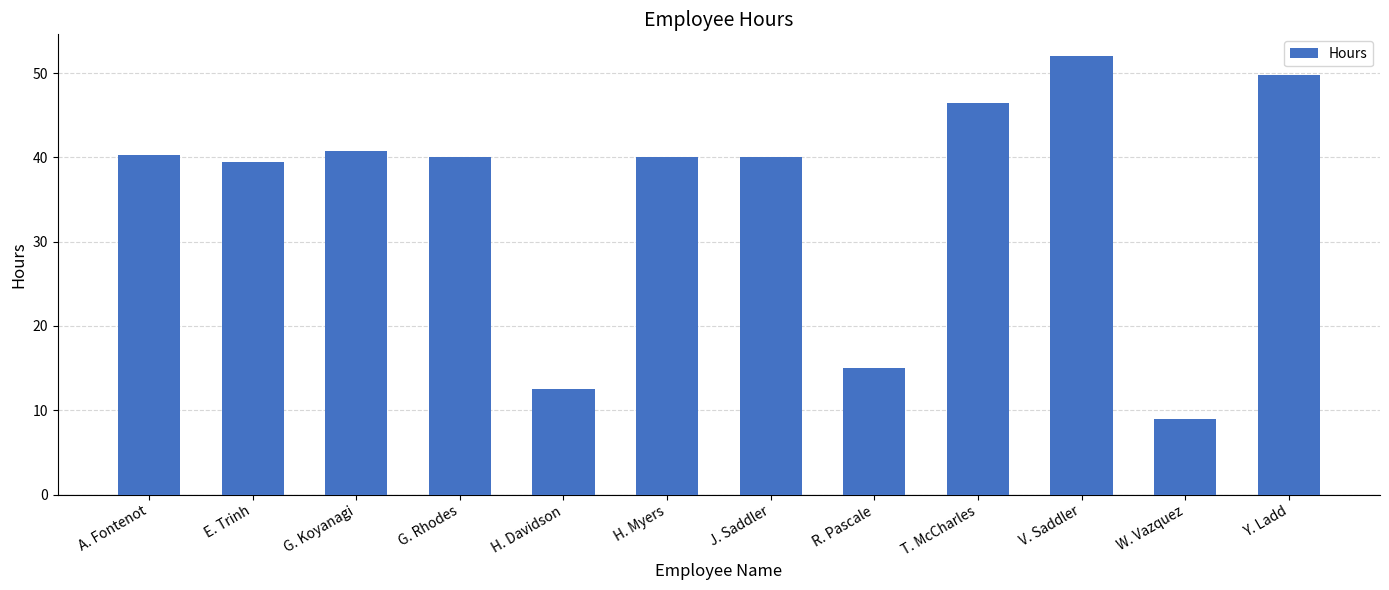

What is the maximum value shown in the chart?

52.0